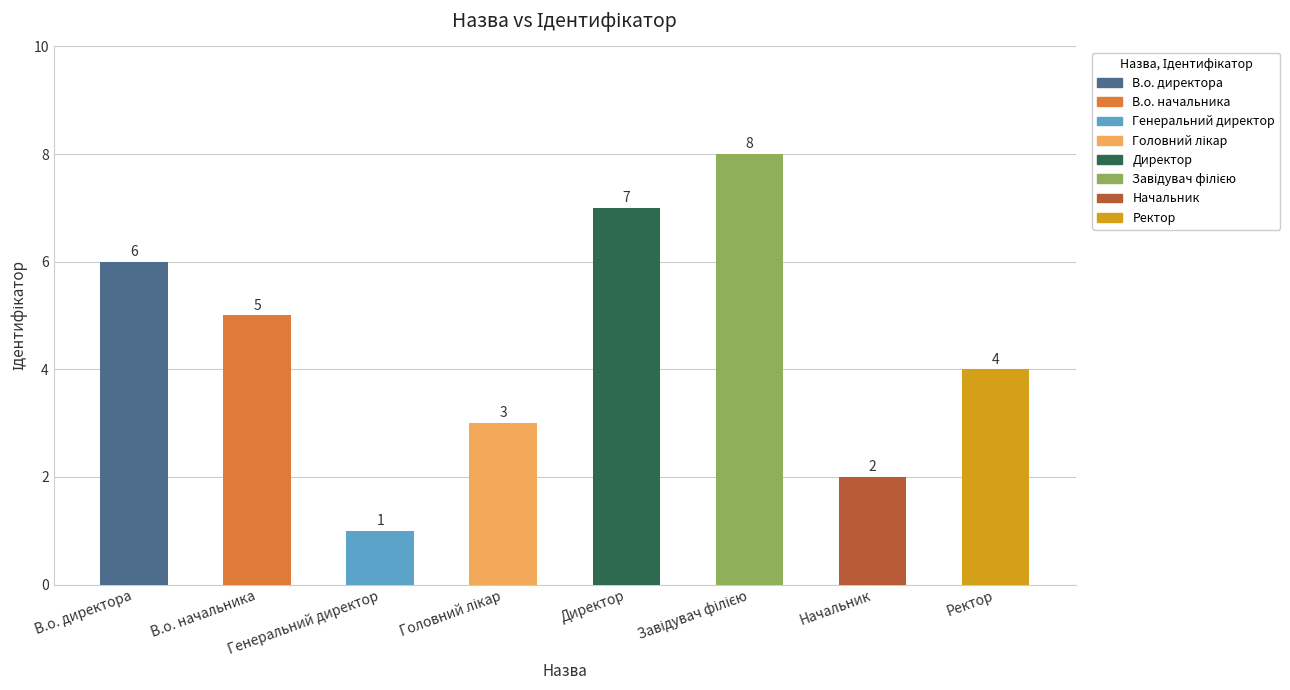

What position from the left is Начальник?

7